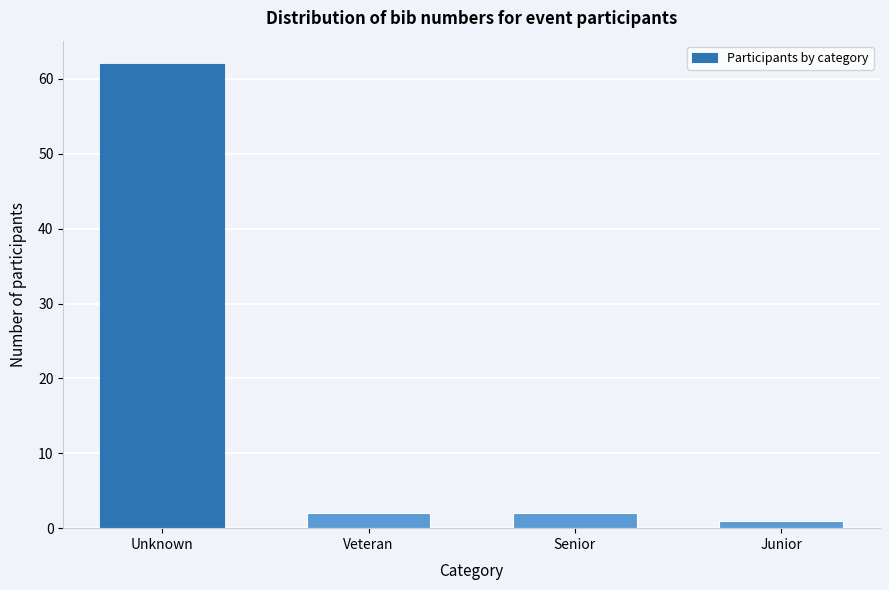

Reading left to right, what are all the values shown in this chart?

62	2	2	1